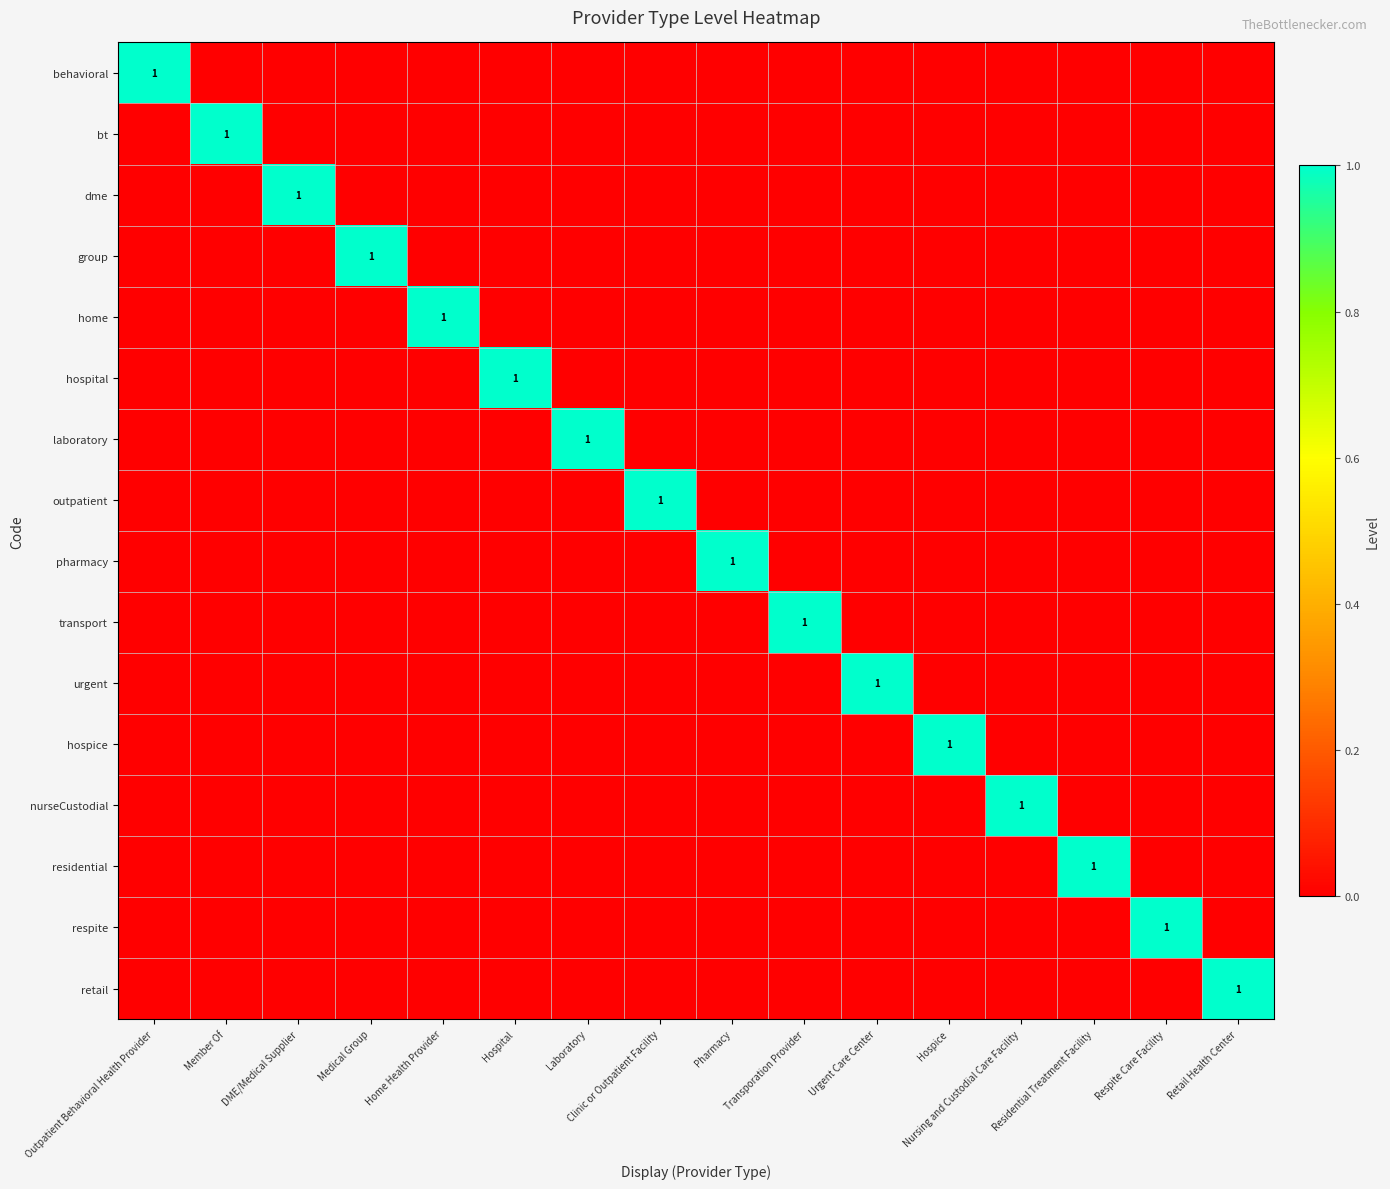

Between Member Of and Home Health Provider, which is larger?

Member Of